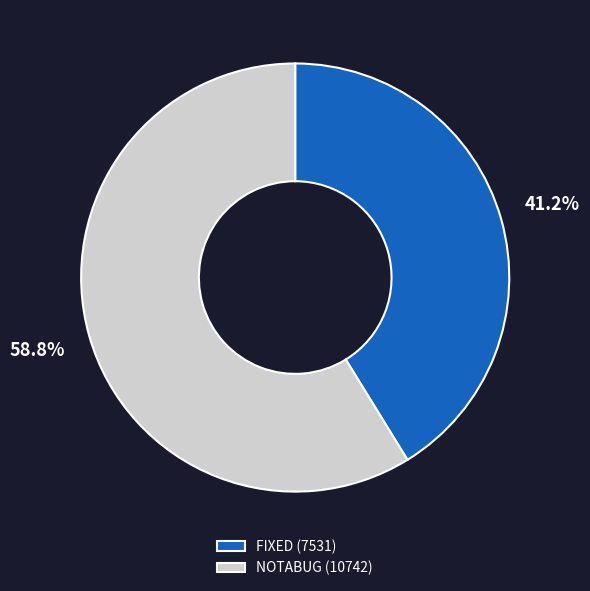

Does any single category account for the majority?

Yes